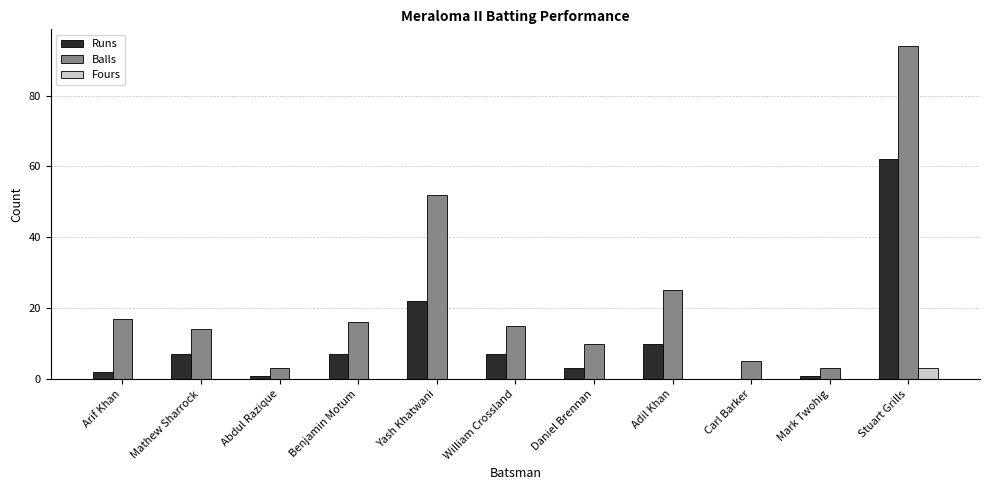

At which label is Balls closest to 48?

Yash Khatwani